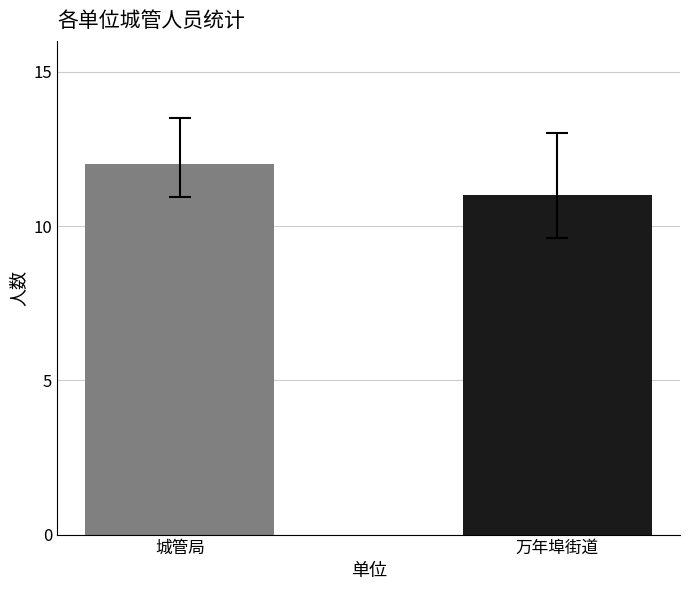

What is the greatest value displayed?

12